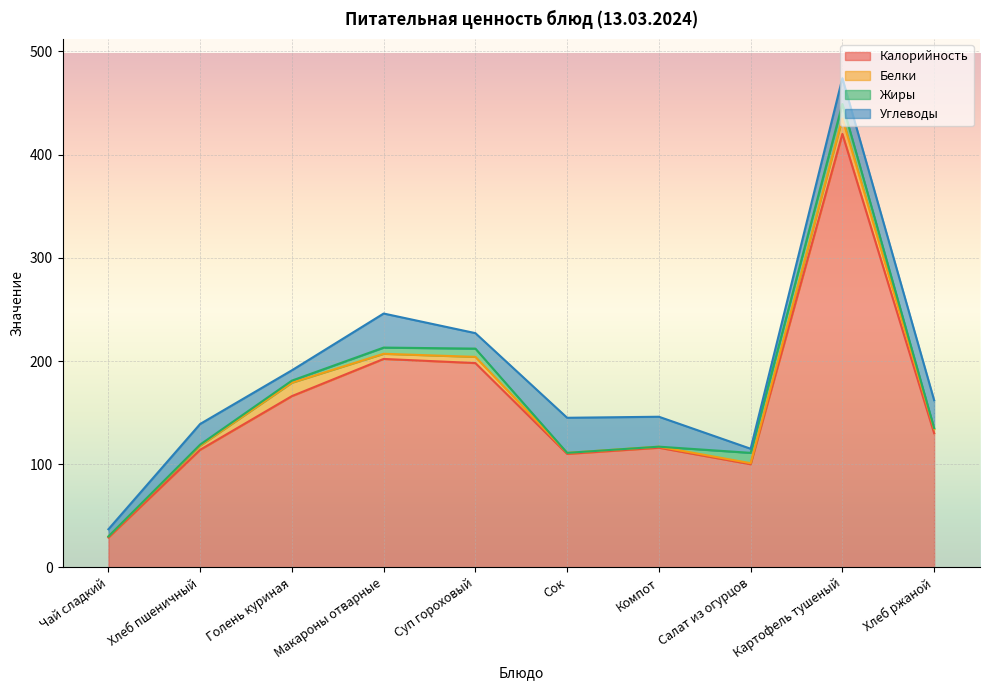

The Углеводы series shows 3 at Голень куриная. True or false?

False